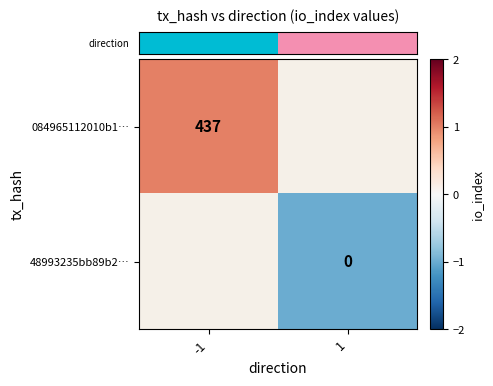

At how many categories does at least one series exceed 0?

1